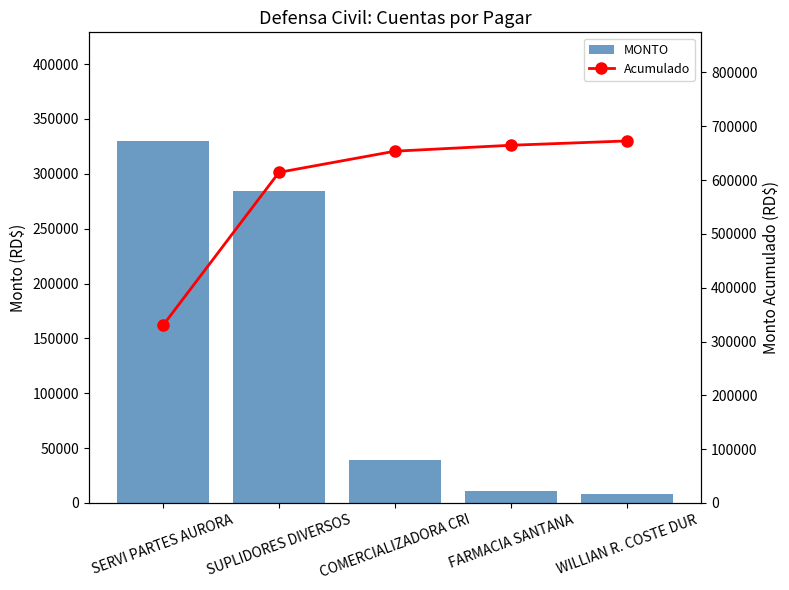

At which label does Acumulado first exceed 653700?

COMERCIALIZADORA CRI